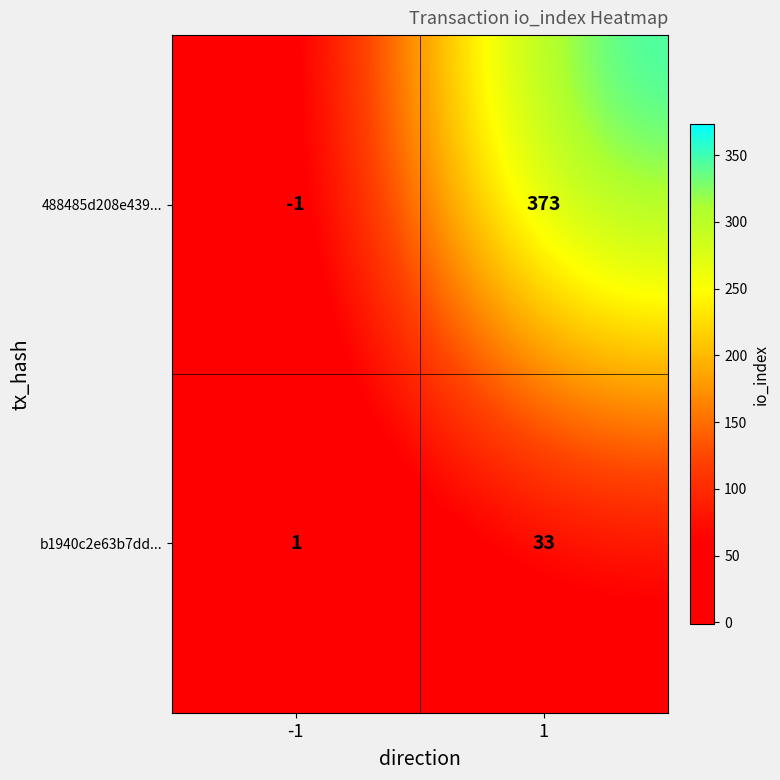

Reading left to right, extract all data points from this chart.

488485d208e439...: -1=-1	1=373
b1940c2e63b7dd...: -1=1	1=33